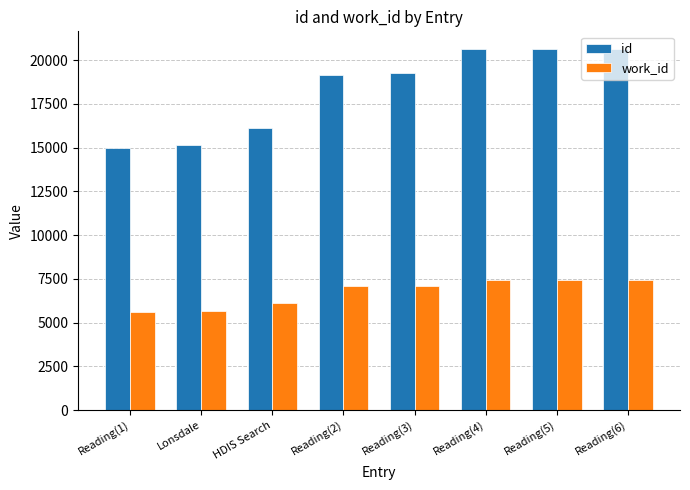

The id series shows 10903 at HDIS Search. True or false?

False